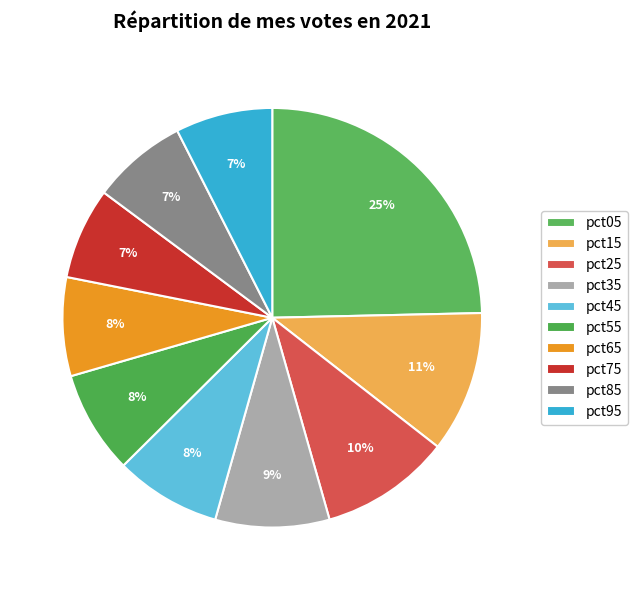

Does pct25 represent more than half of the total?

No